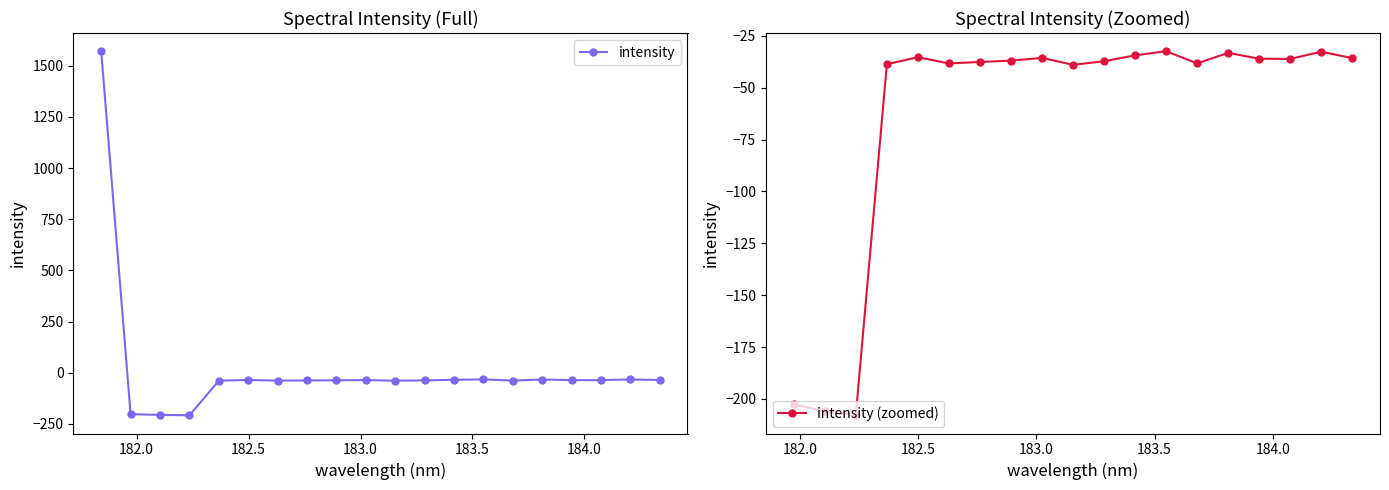

Count the number of categories in the chart.

20